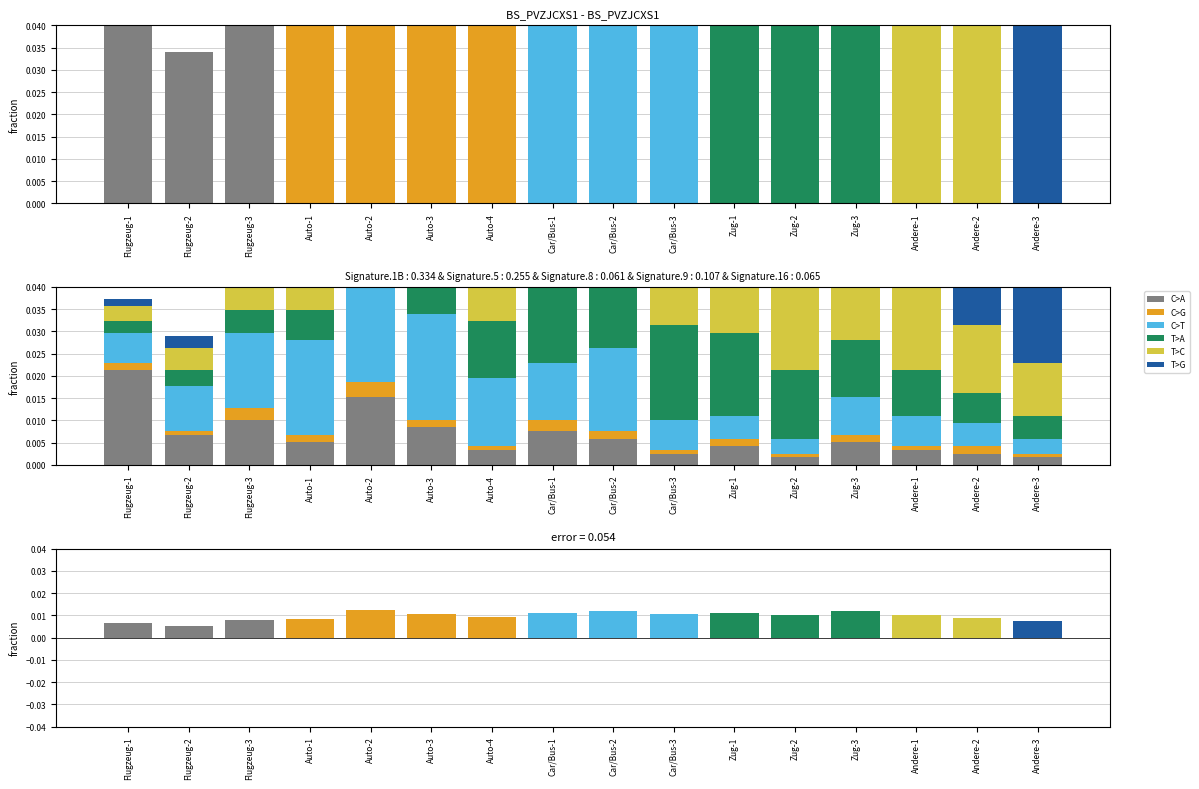

Is the value of C>G at Flugzeug-3 greater than the value of C>A at Auto-3?

No